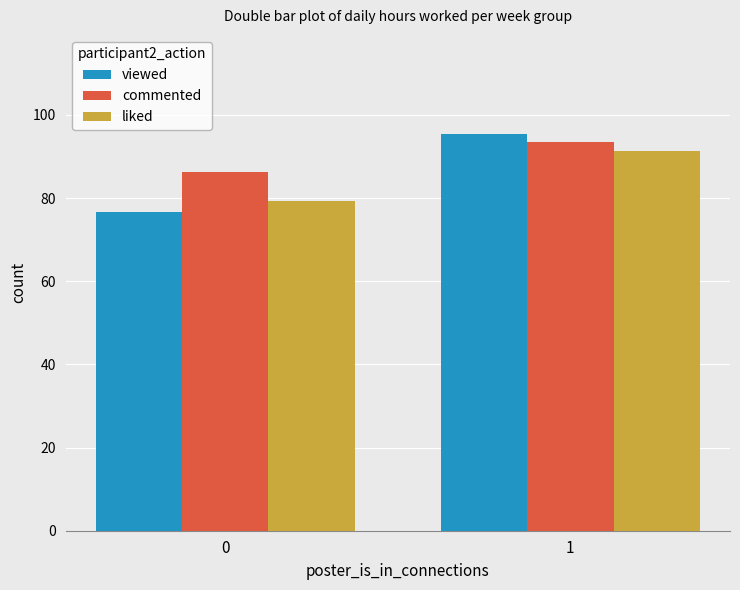

What is the smallest value displayed?

76.7